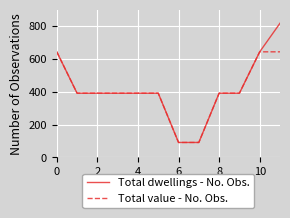

What is the smallest value displayed?

91